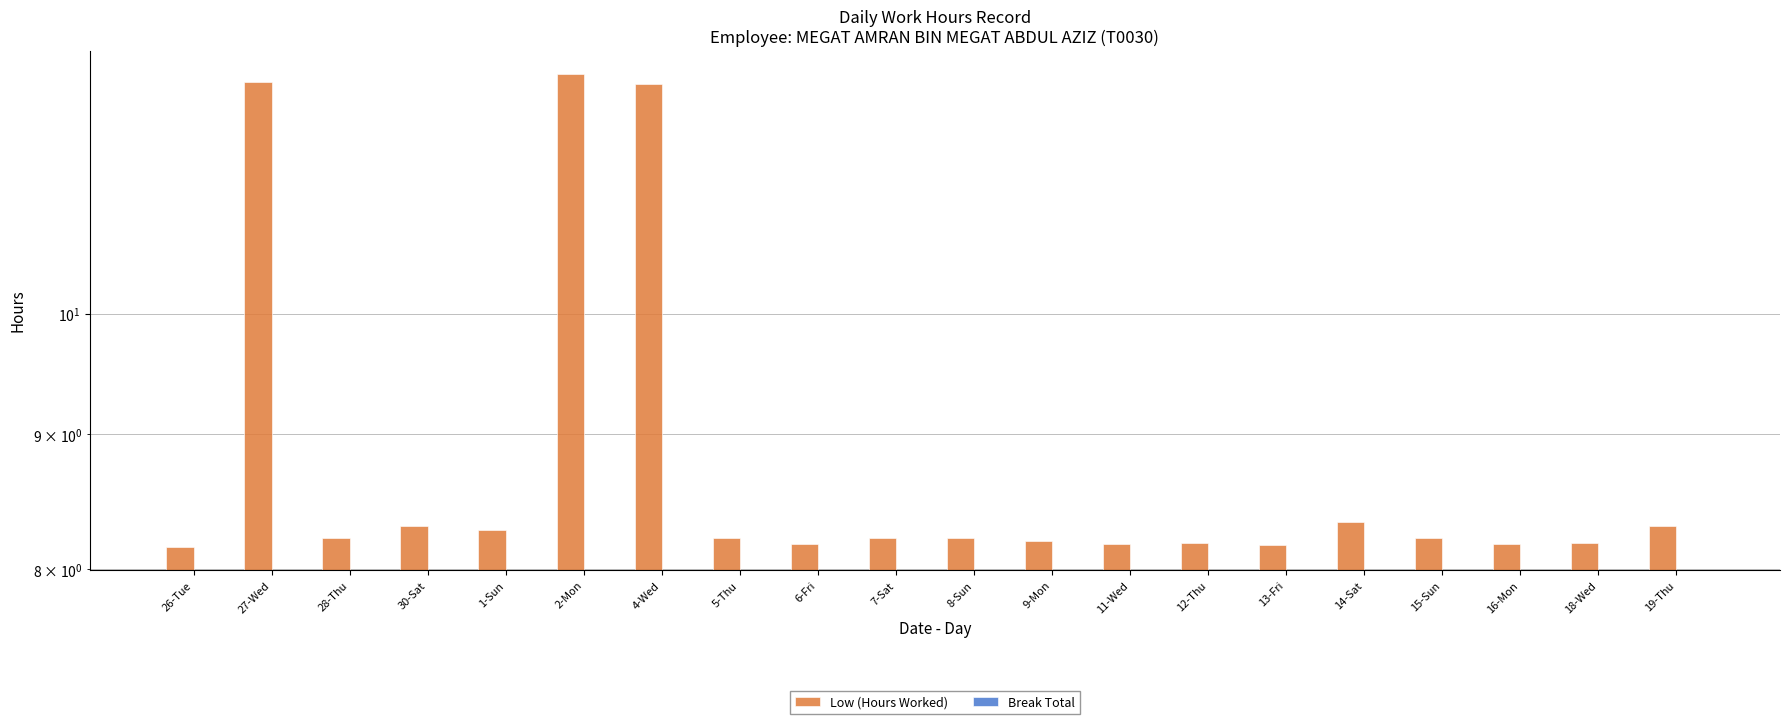

List the labels in order of Low (Hours Worked) value, smallest first.

26-Tue, 13-Fri, 6-Fri, 11-Wed, 16-Mon, 12-Thu, 18-Wed, 9-Mon, 28-Thu, 5-Thu, 7-Sat, 8-Sun, 15-Sun, 1-Sun, 30-Sat, 19-Thu, 14-Sat, 4-Wed, 27-Wed, 2-Mon